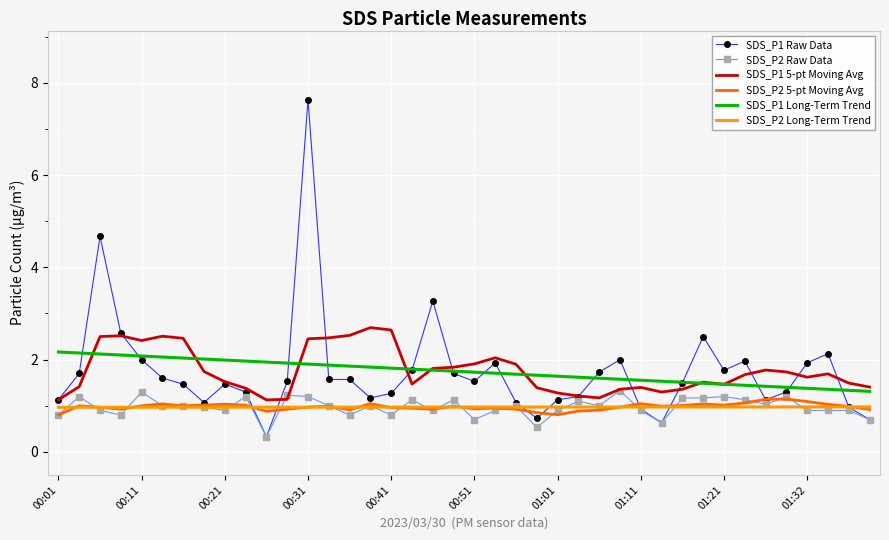

What is the lowest value of the SDS_P2 Long-Term Trend series?

1.0